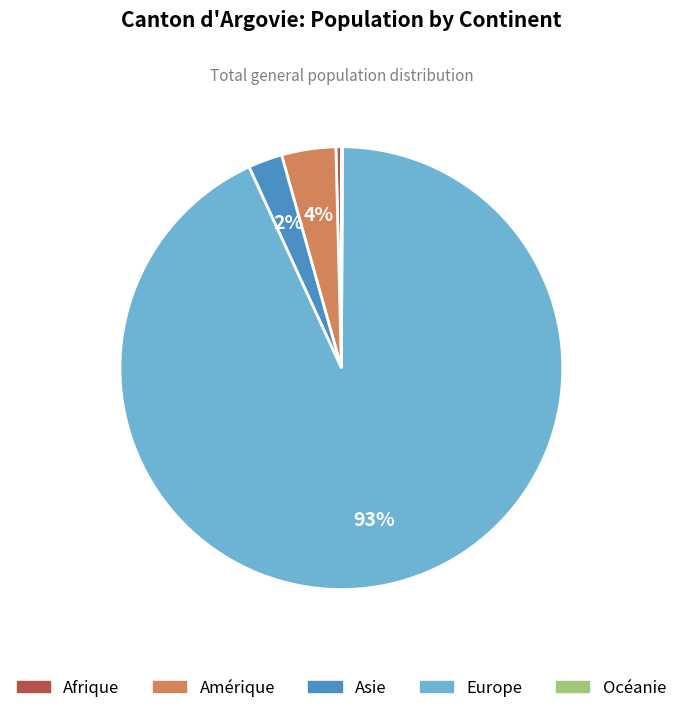

Is there any slice that represents more than half of the pie?

Yes